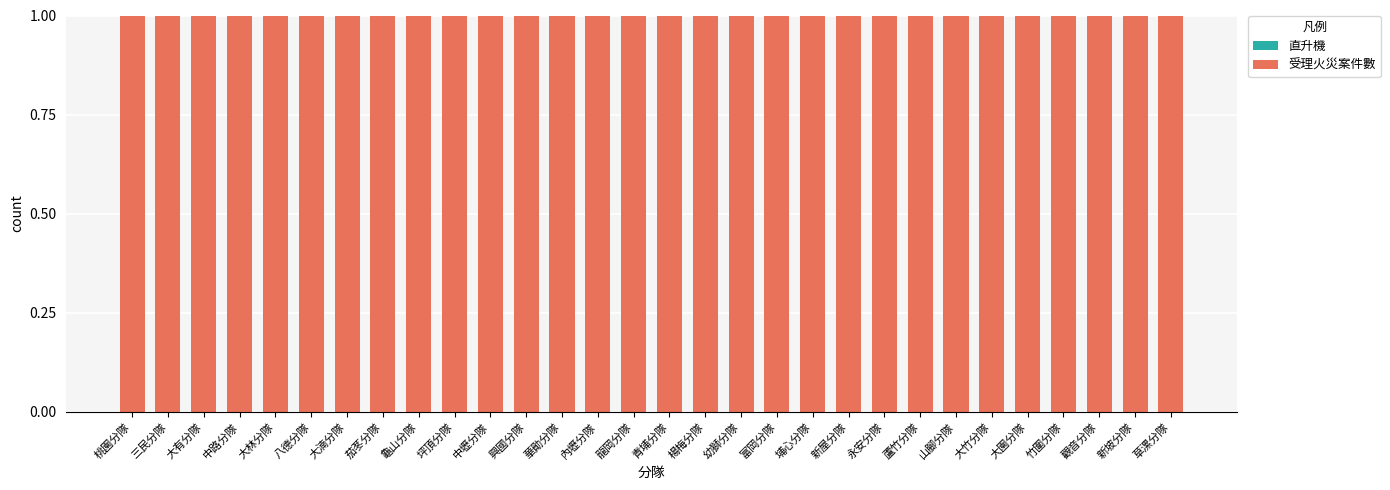

List the labels in order of 直升機 value, largest first.

桃園分隊, 三民分隊, 大有分隊, 中路分隊, 大林分隊, 八德分隊, 大湳分隊, 茄苳分隊, 龜山分隊, 坪頂分隊, 中壢分隊, 興國分隊, 華勛分隊, 內壢分隊, 龍岡分隊, 青埔分隊, 楊梅分隊, 幼獅分隊, 富岡分隊, 埔心分隊, 新屋分隊, 永安分隊, 蘆竹分隊, 山腳分隊, 大竹分隊, 大園分隊, 竹圍分隊, 觀音分隊, 新坡分隊, 草漯分隊